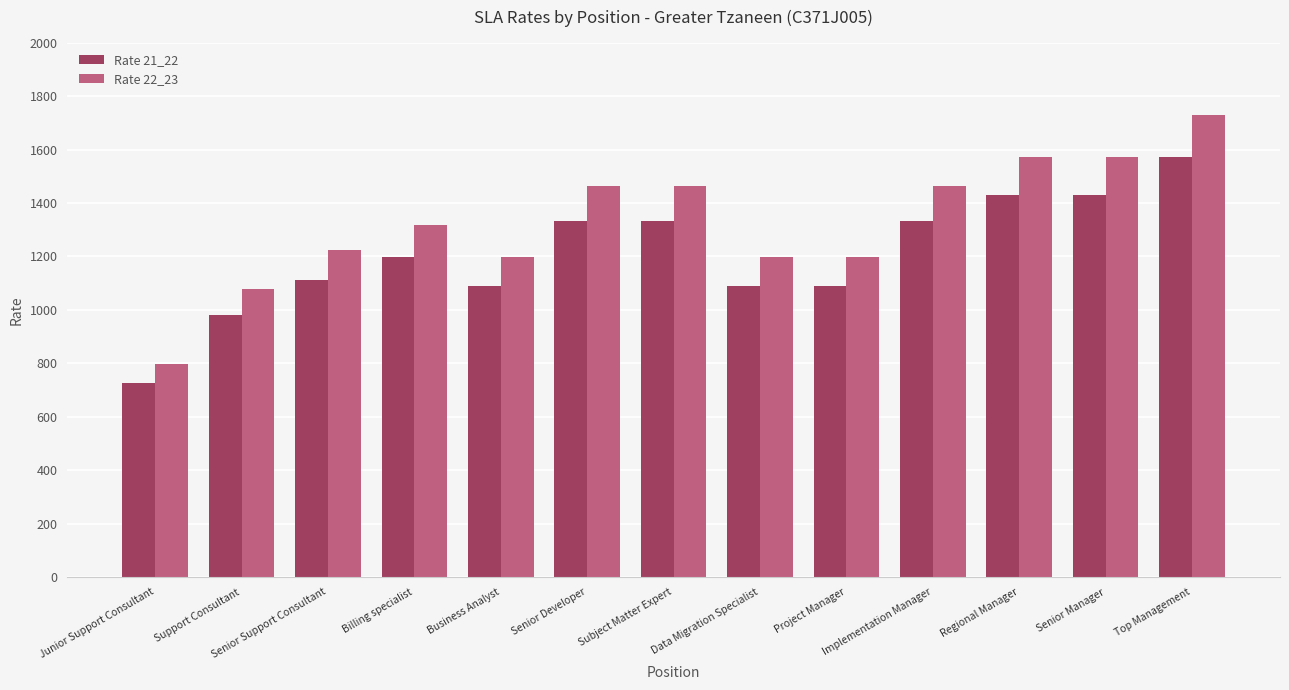

The Rate 21_22 series shows 1331.0 at Senior Developer. True or false?

True